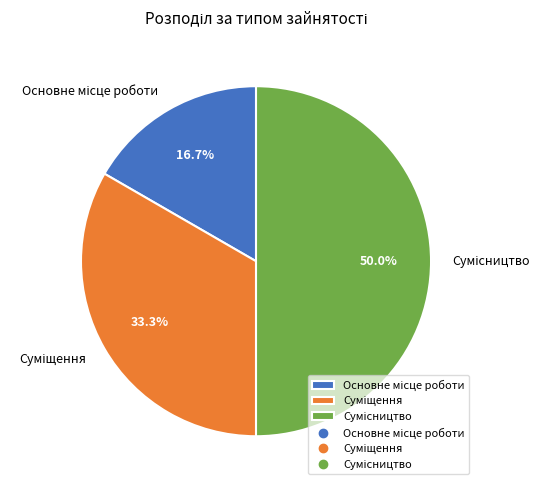

How many slices are in this pie chart?

3